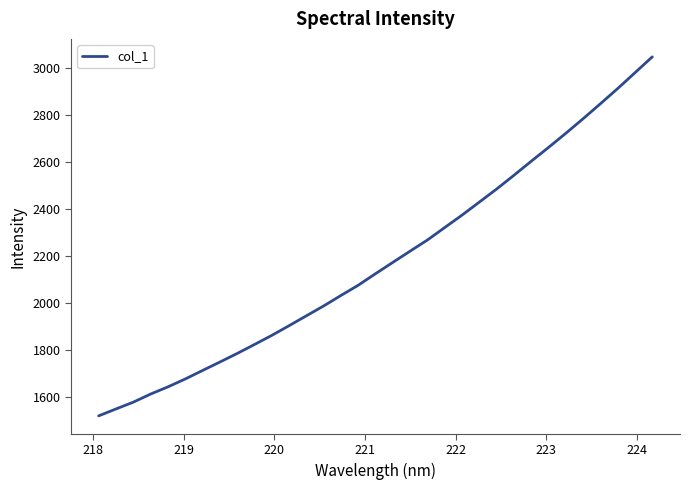

What is the greatest value displayed?

3048.0